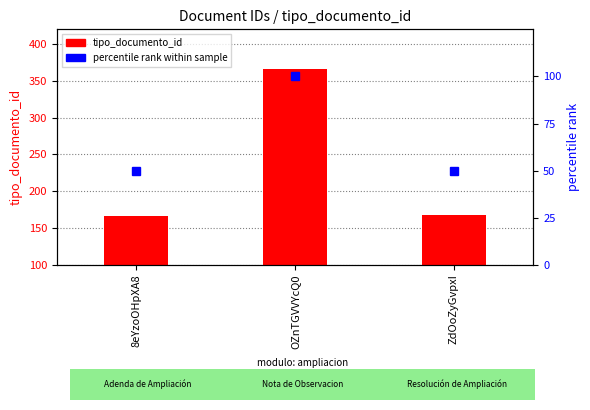

What is the total value across all series at ZdOoZyGvpxI?

217